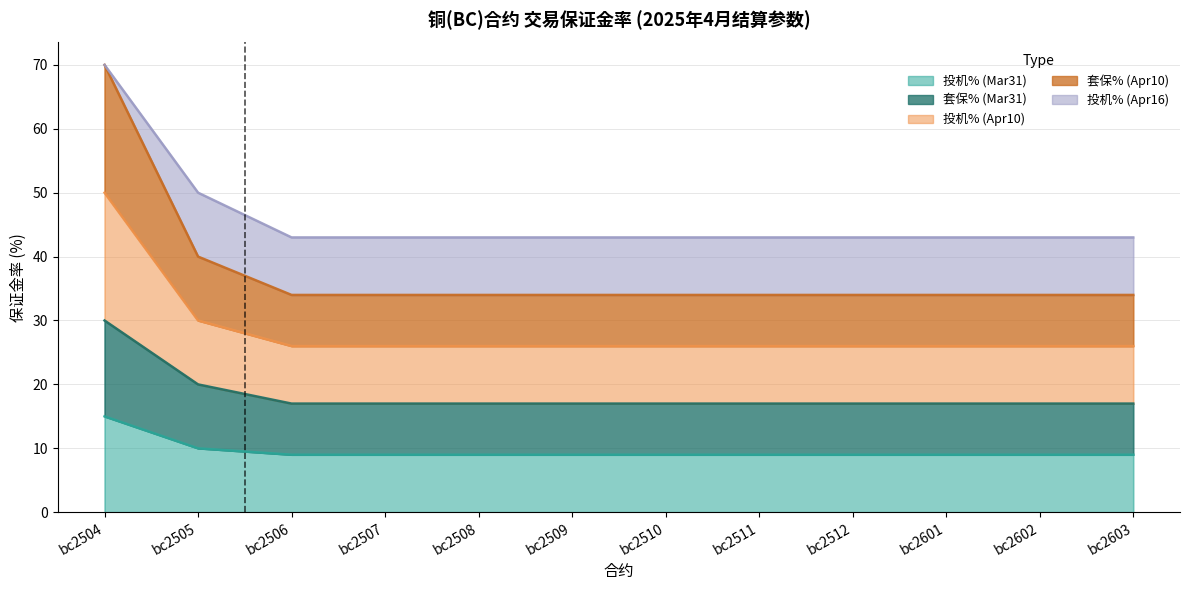

At how many categories does at least one series exceed 68?

1